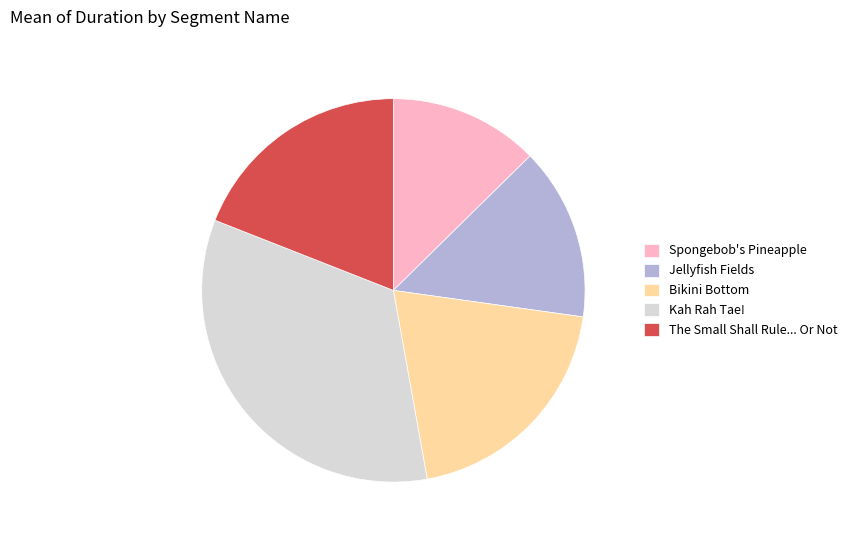

Is the sum of The Small Shall Rule... Or Not and Kah Rah Tae! greater than half?

Yes